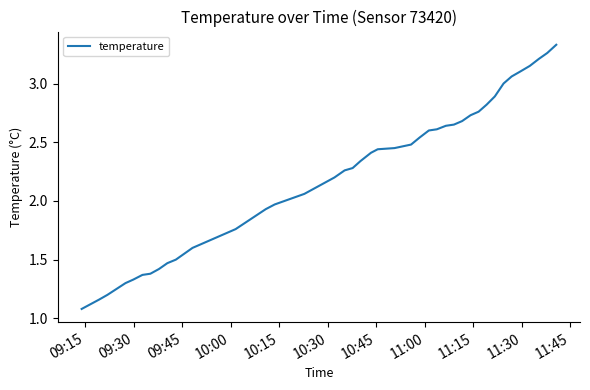

What is the minimum value shown in the chart?

1.1